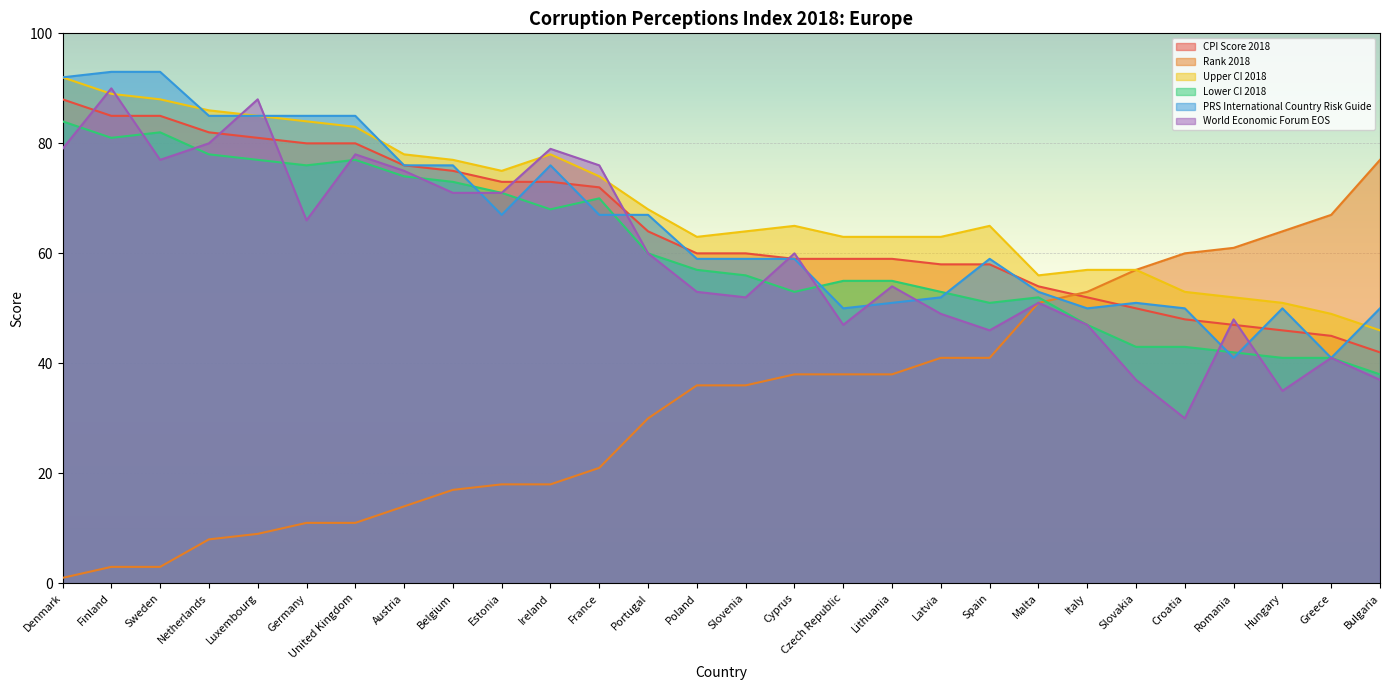

Where is the first local maximum for Upper CI 2018?

Ireland